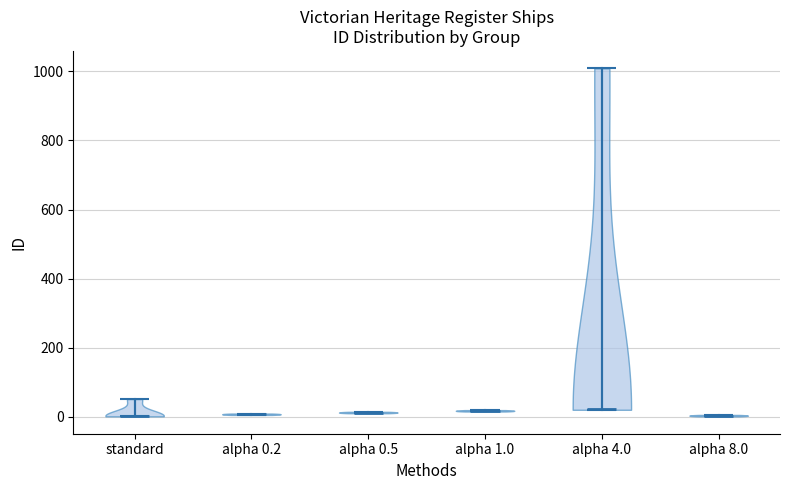

Where does the median line of the violin for standard sit on the y-axis? The values are not printed on the chart, so give them approximately, as read against the axis.

0